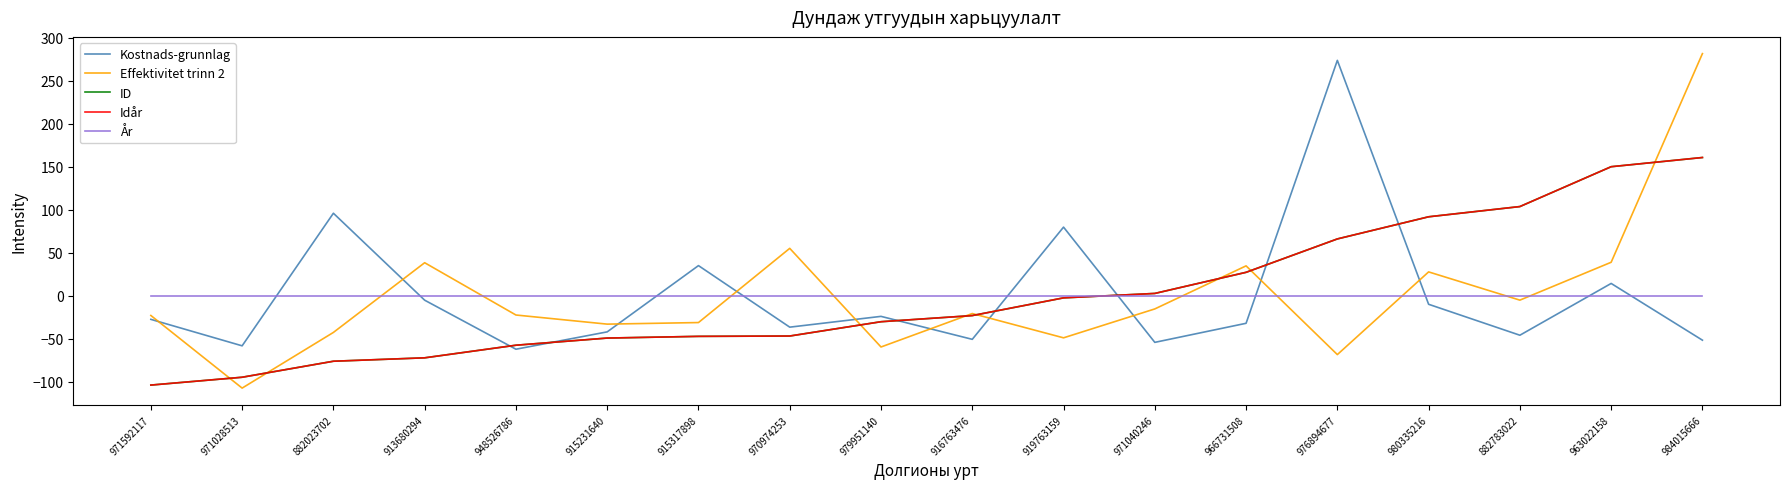

How many lines are shown in the chart?

5